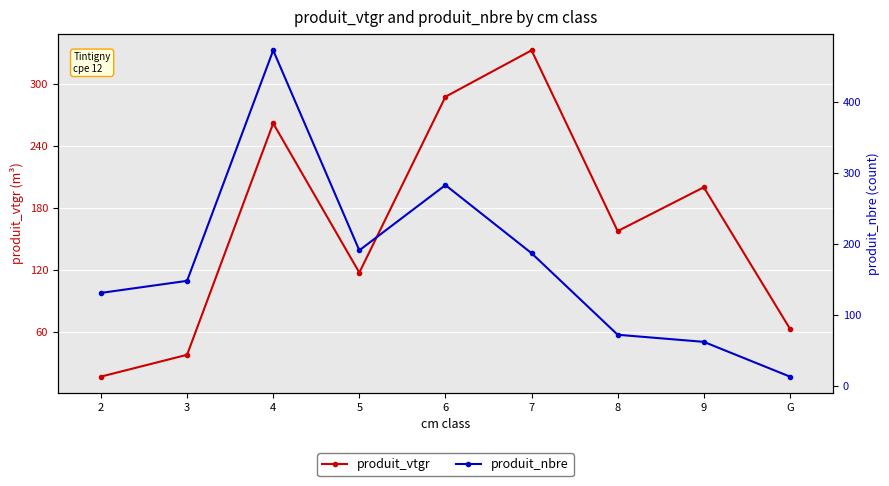

How many values in the produit_nbre series are below 148?

4